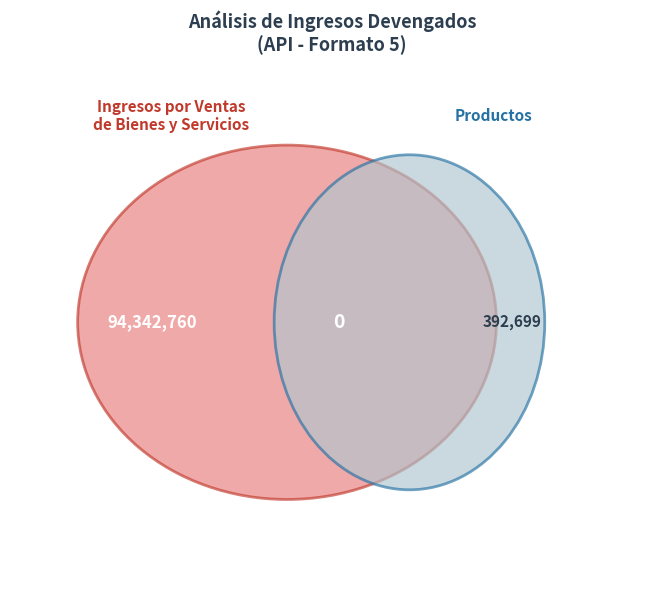

Approximately how many times larger is the value at Ingresos por Ventas de Bienes y Servicios compared to Productos?

240.2